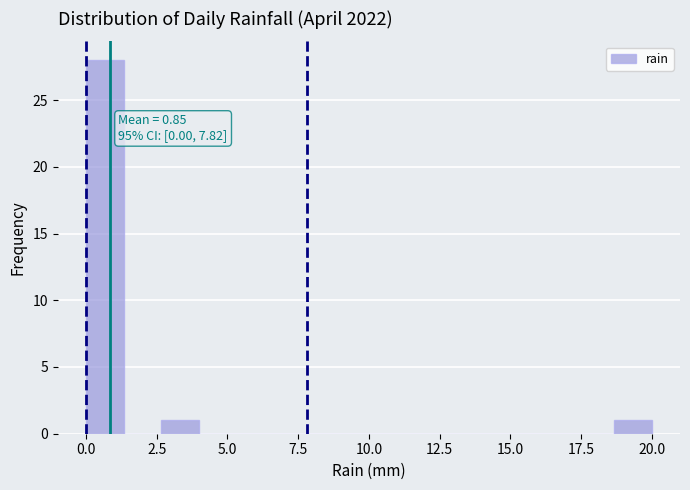

Read against the x-axis, roughly where is the centre of the tallest bar?

0.5